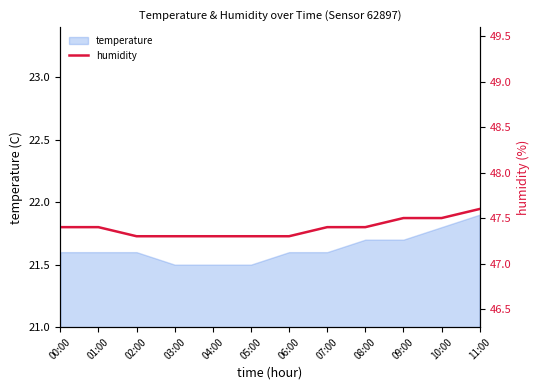

What is the smallest value displayed?

47.3